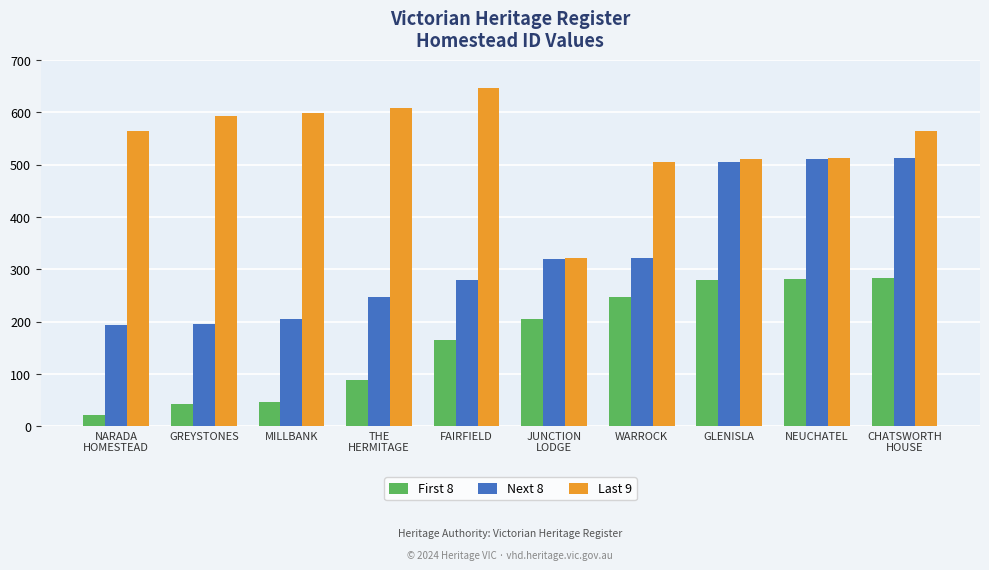

True or false: Next 8 has a value of 321 at WARROCK.

True